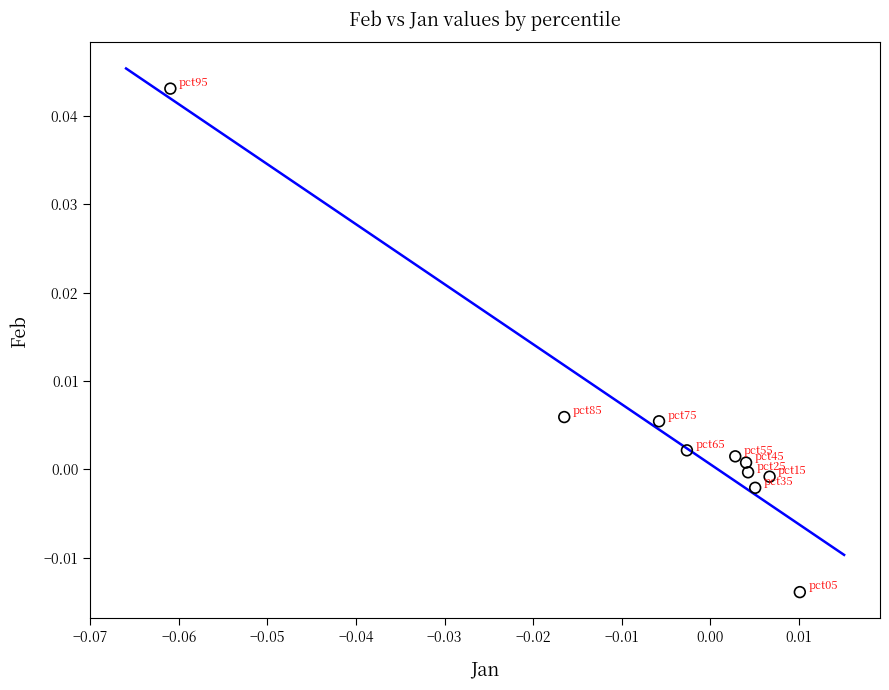

How many points are shown in the scatter plot?

10